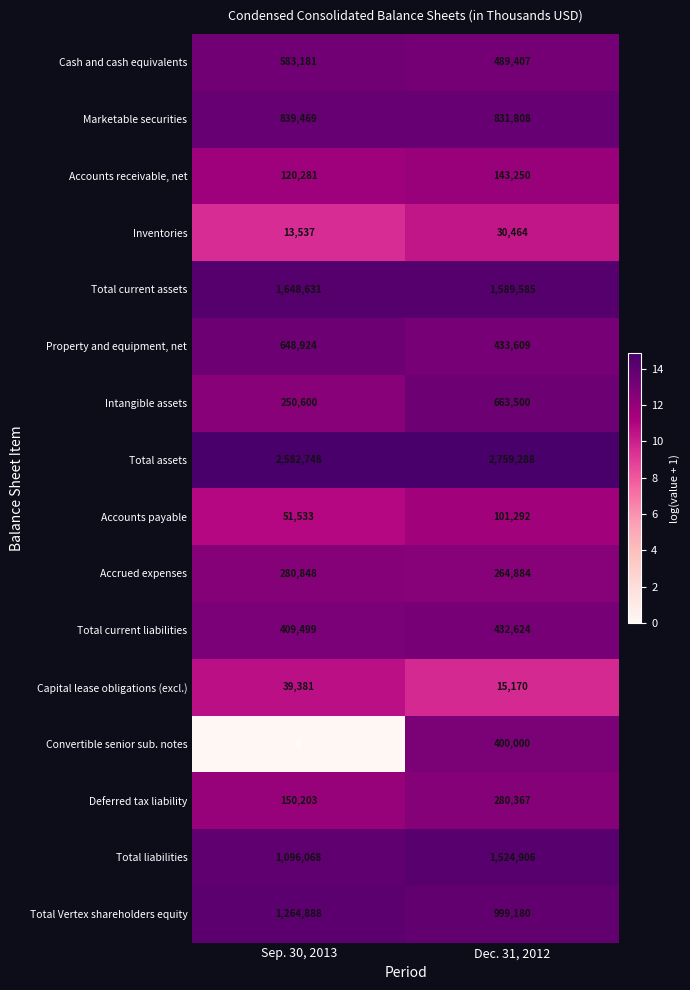

What is the sum of all Total current assets values?

3238216